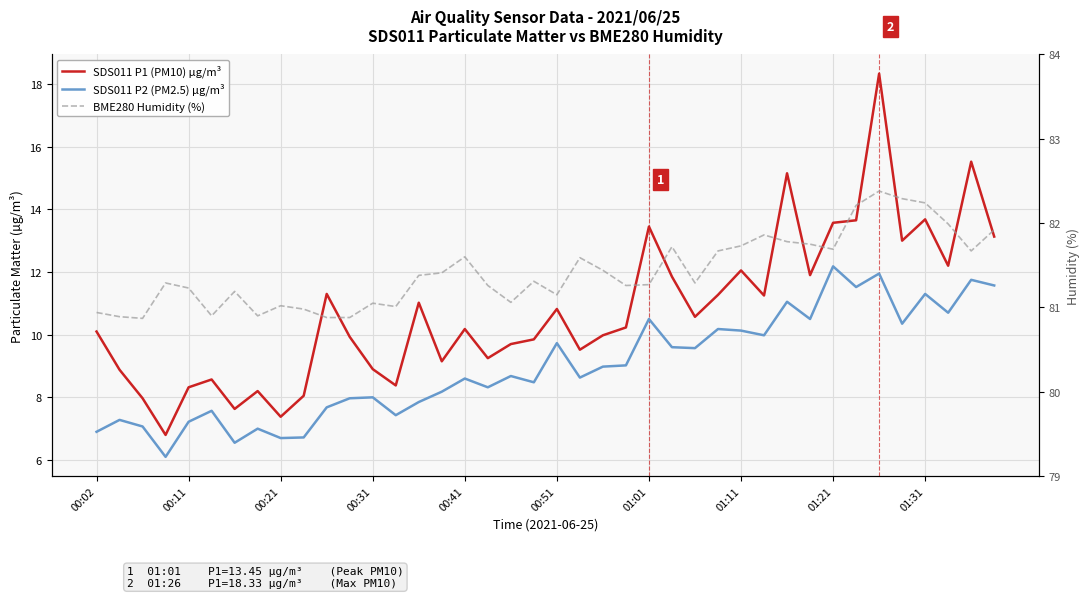

True or false: SDS011 P1 (PM10) µg/m³ and BME280 Humidity (%) cross at least once.

False